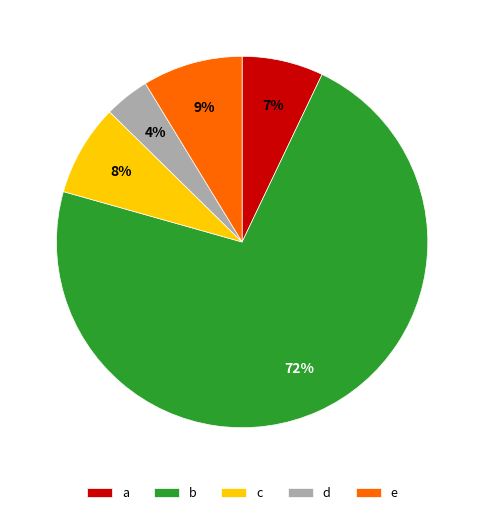

To the nearest percent, what is the average slice percentage?

20%